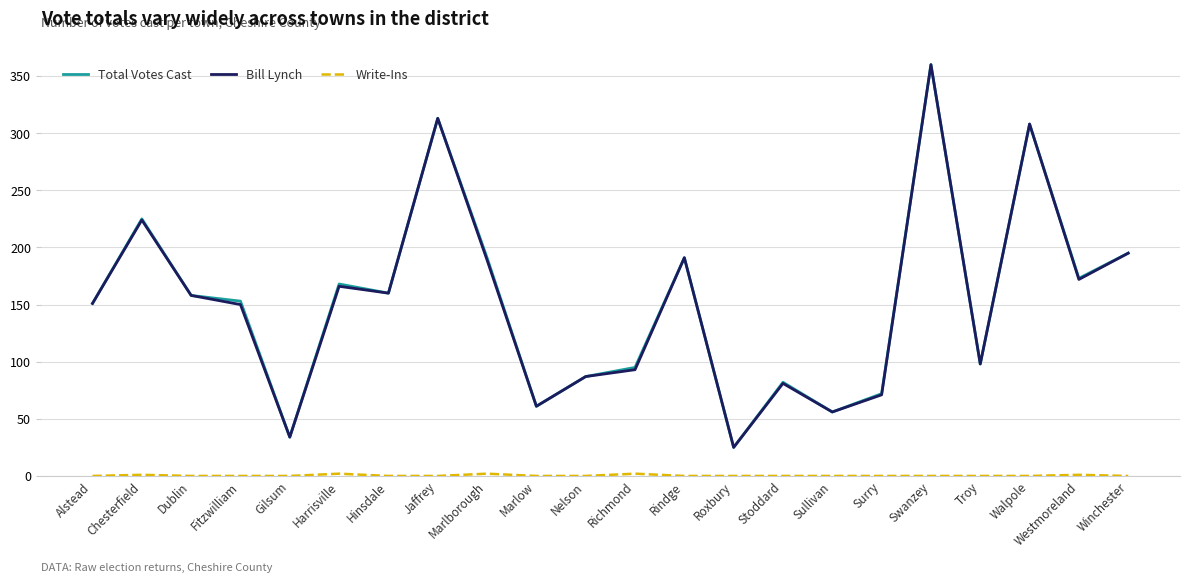

True or false: Total Votes Cast has a value of 332 at Winchester.

False